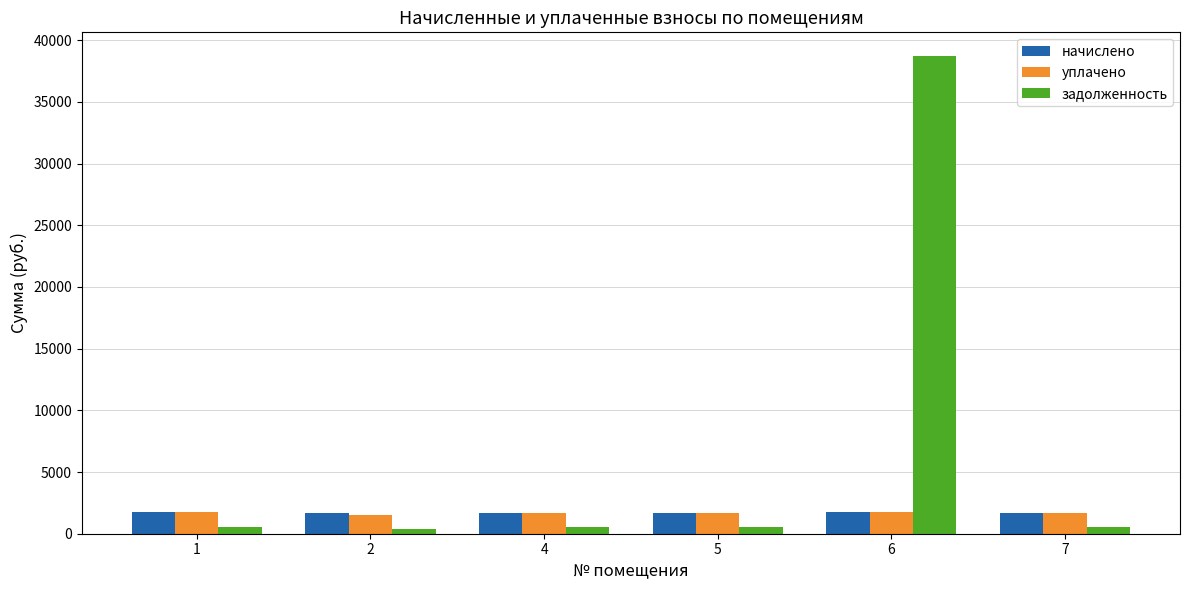

The value of уплачено at 5 is 1693.7. True or false?

True